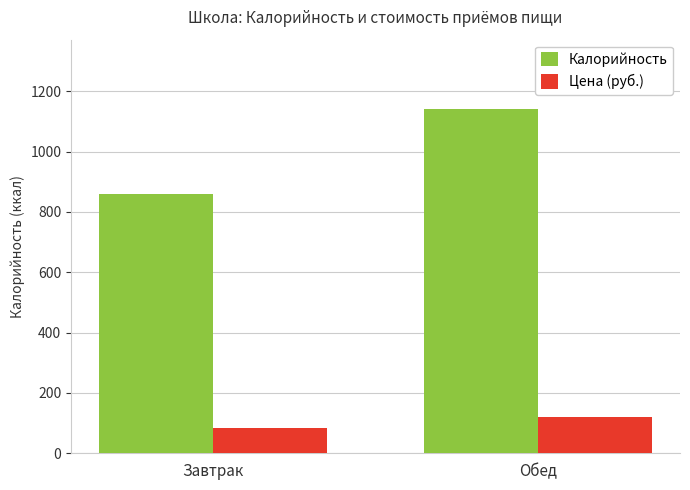

Is it true that Цена (руб.) equals 119.0 at Обед?

True